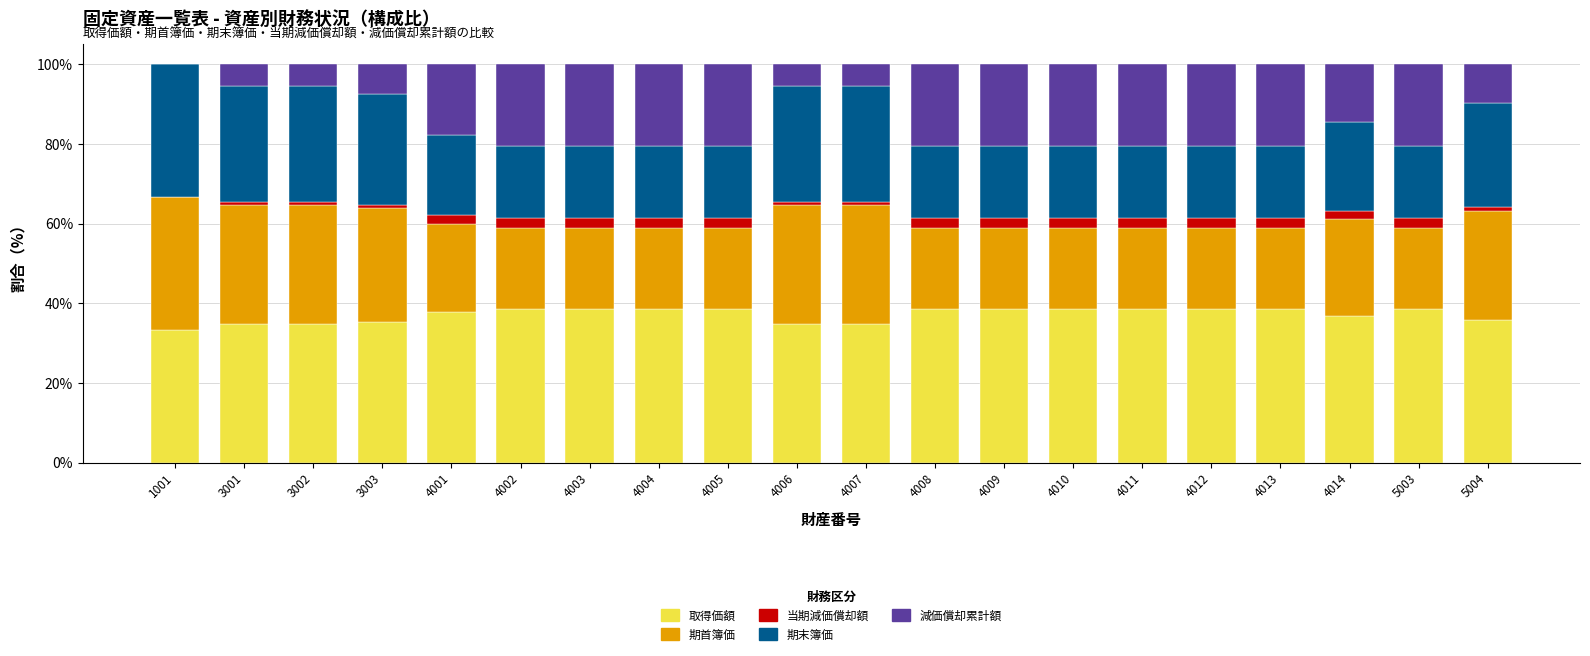

How many data points does each series have?

20